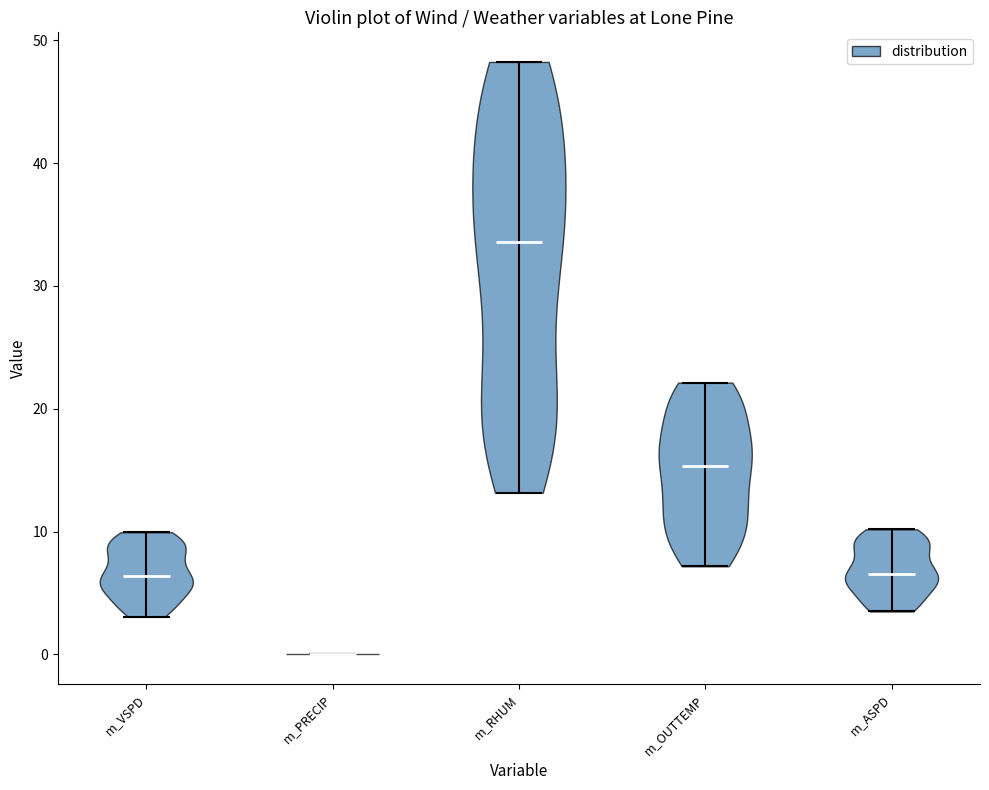

Reading left to right, read every violin against the y-axis: where its median line is, and the lowest and highest points it reaches. The values are not printed on the chart, so give them approximately, as read against the axis.

m_VSPD: median line 6, lowest point 3, highest point 10
m_PRECIP: median line 0, lowest point 0, highest point 0
m_RHUM: median line 34, lowest point 13, highest point 48
m_OUTTEMP: median line 15, lowest point 7, highest point 22
m_ASPD: median line 7, lowest point 3, highest point 10